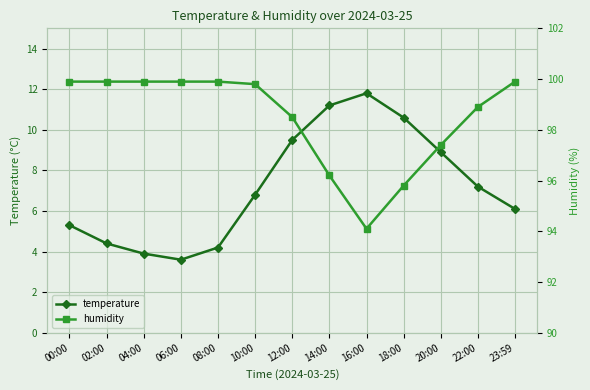

What is the total value across all series at 16:00?

105.9